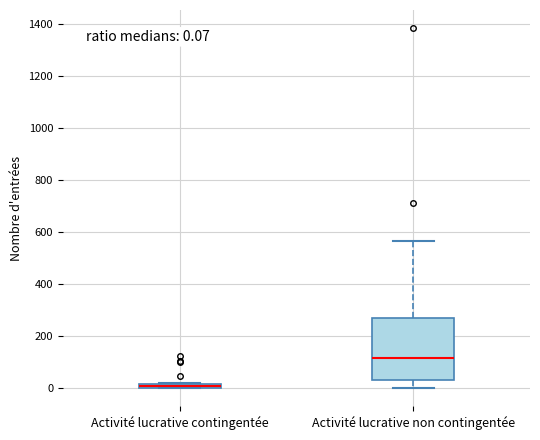

Which box is the tallest, from its lower edge to its upper edge?

Activité lucrative non contingentée